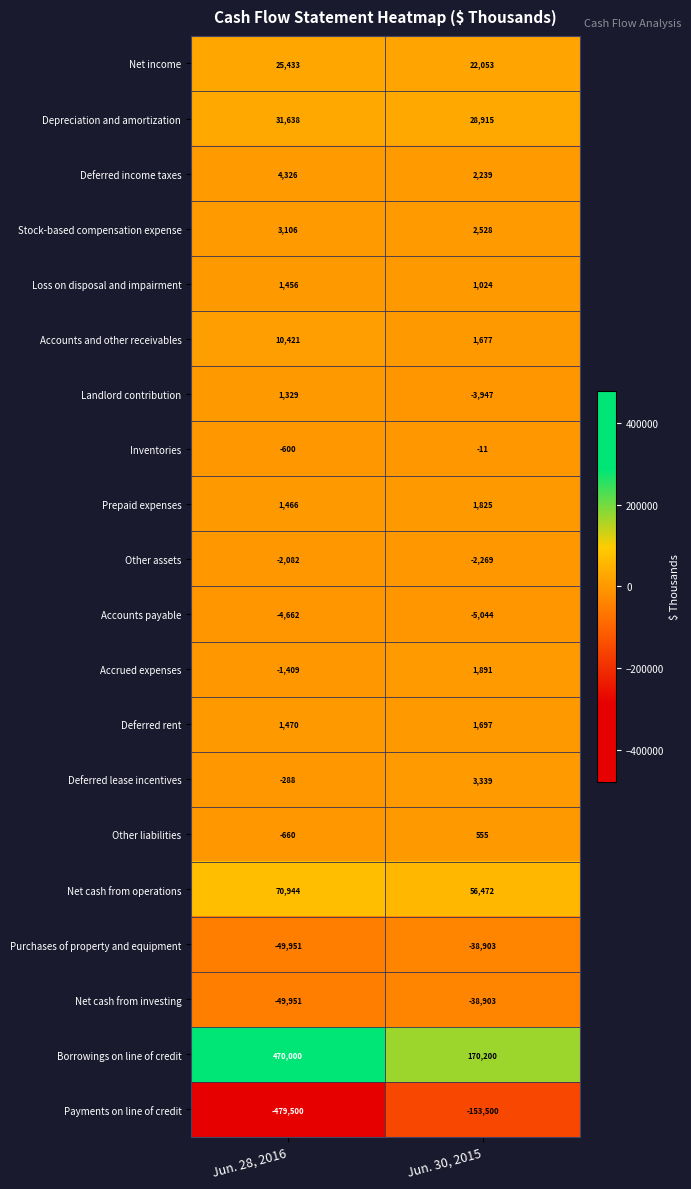

True or false: Net cash from investing has a value of -38903 at Jun. 30, 2015.

True